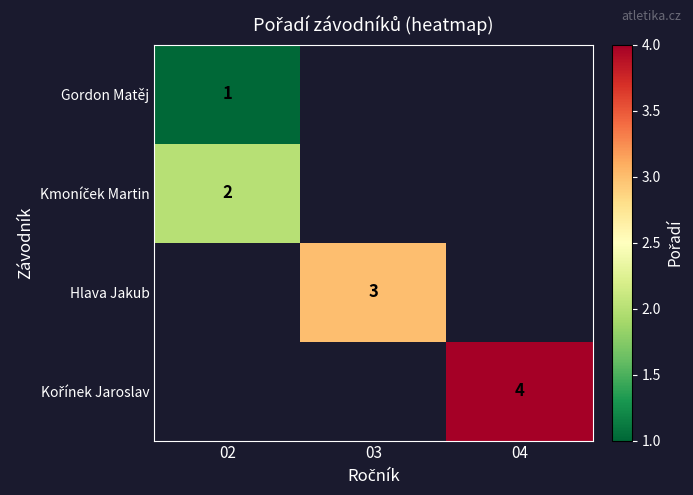

The Hlava Jakub series shows 3 at 03. True or false?

True